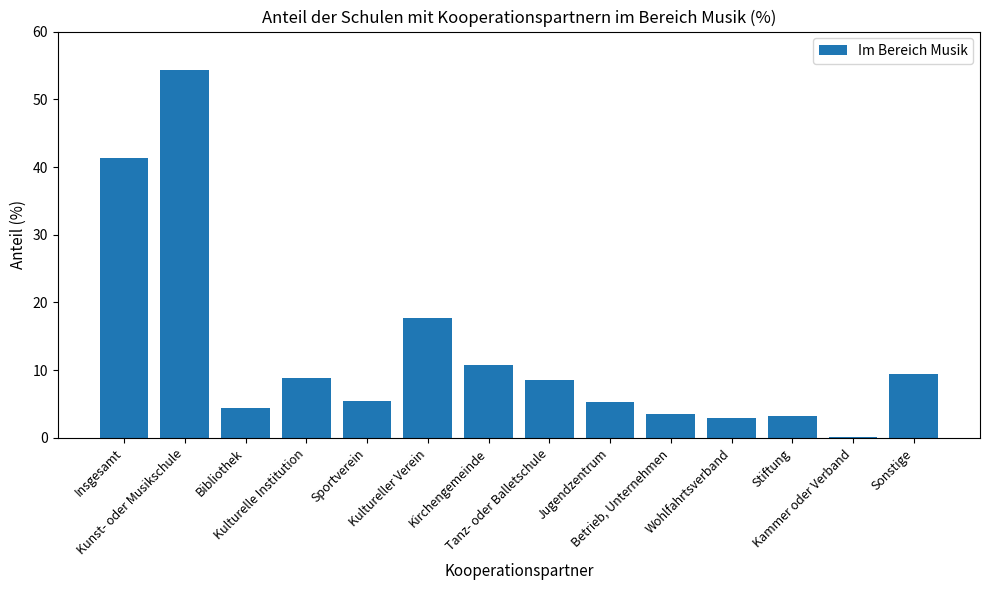

What is the sum of all values?

175.7